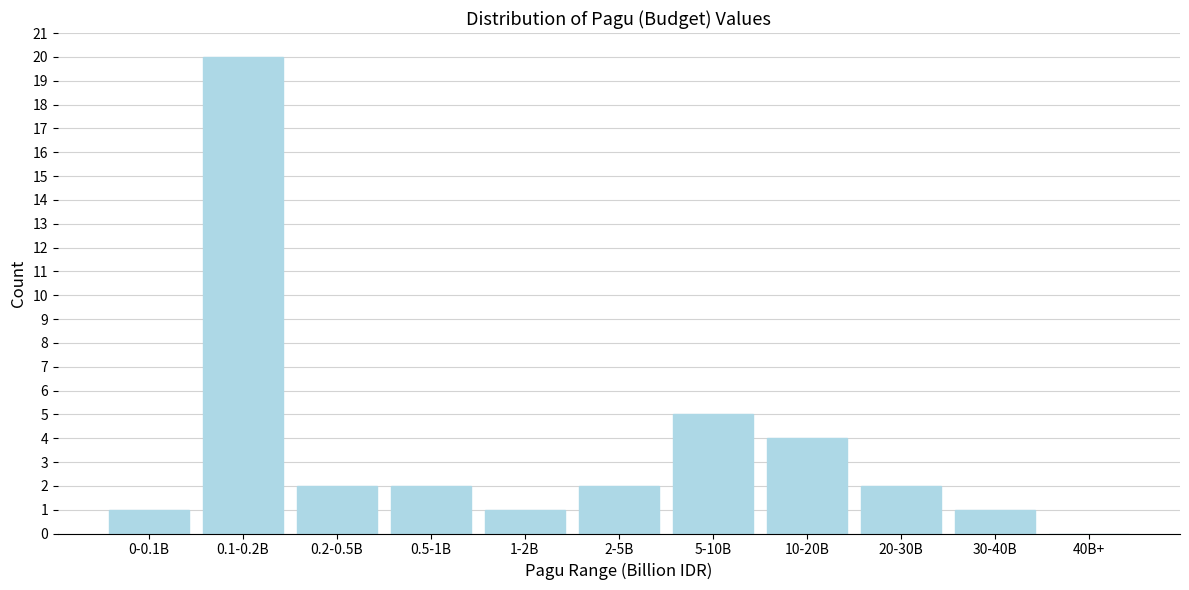

Reading left to right, what are all the values shown in this chart?

0-0.1B=1	0.1-0.2B=20	0.2-0.5B=2	0.5-1B=2	1-2B=1	2-5B=2	5-10B=5	10-20B=4	20-30B=2	30-40B=1	40B+=0